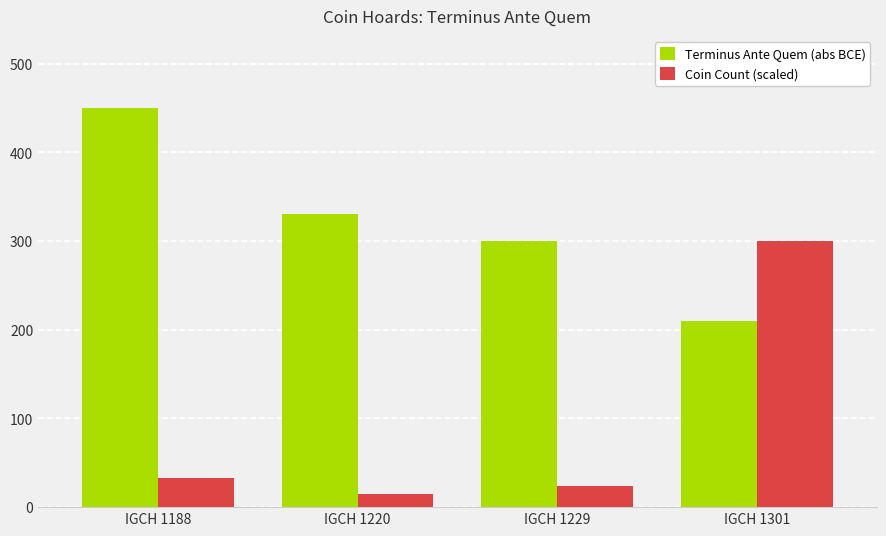

Reading left to right, extract all data points from this chart.

Terminus Ante Quem (abs BCE): 450	330	300	210
Coin Count (scaled): 33	15	24	300